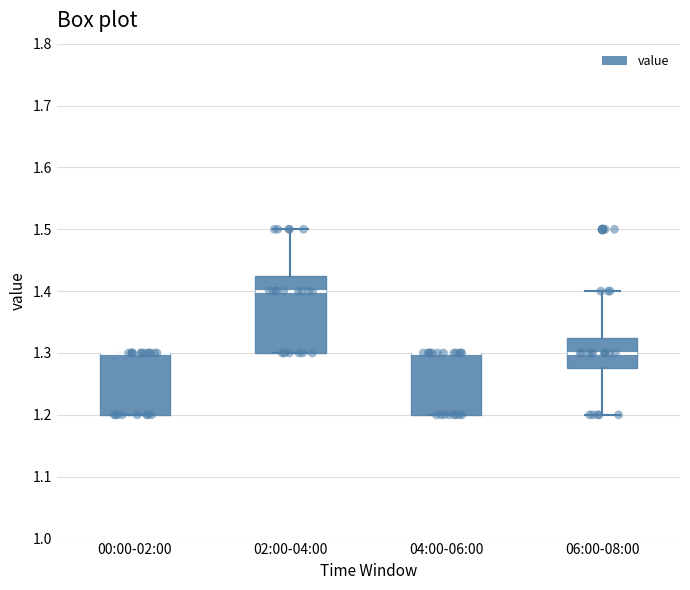

Reading left to right, read every box against the y-axis: the position of its median line, the range the box covers, and the ends of its whiskers. The values are not printed on the chart, so give them approximately, as read against the axis.

00:00-02:00: median 1.30 (drawn on the box's upper edge), box 1.20 to 1.30, whiskers 1.20 to 1.30
02:00-04:00: median 1.40, box 1.30 to 1.43, whiskers 1.30 to 1.50
04:00-06:00: median 1.30 (drawn on the box's upper edge), box 1.20 to 1.30, whiskers 1.20 to 1.30
06:00-08:00: median 1.30, box 1.28 to 1.33, whiskers 1.20 to 1.40